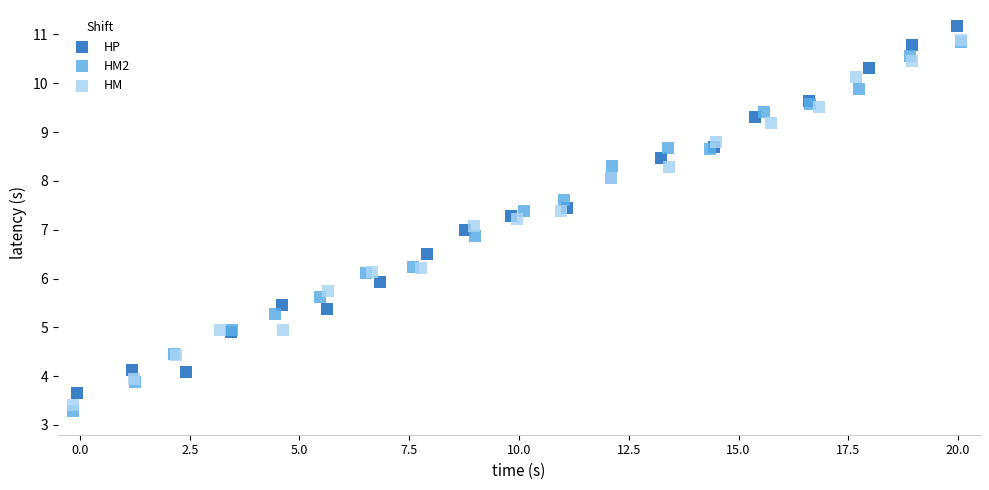

What are all the series names shown in the legend?

HP, HM2, HM